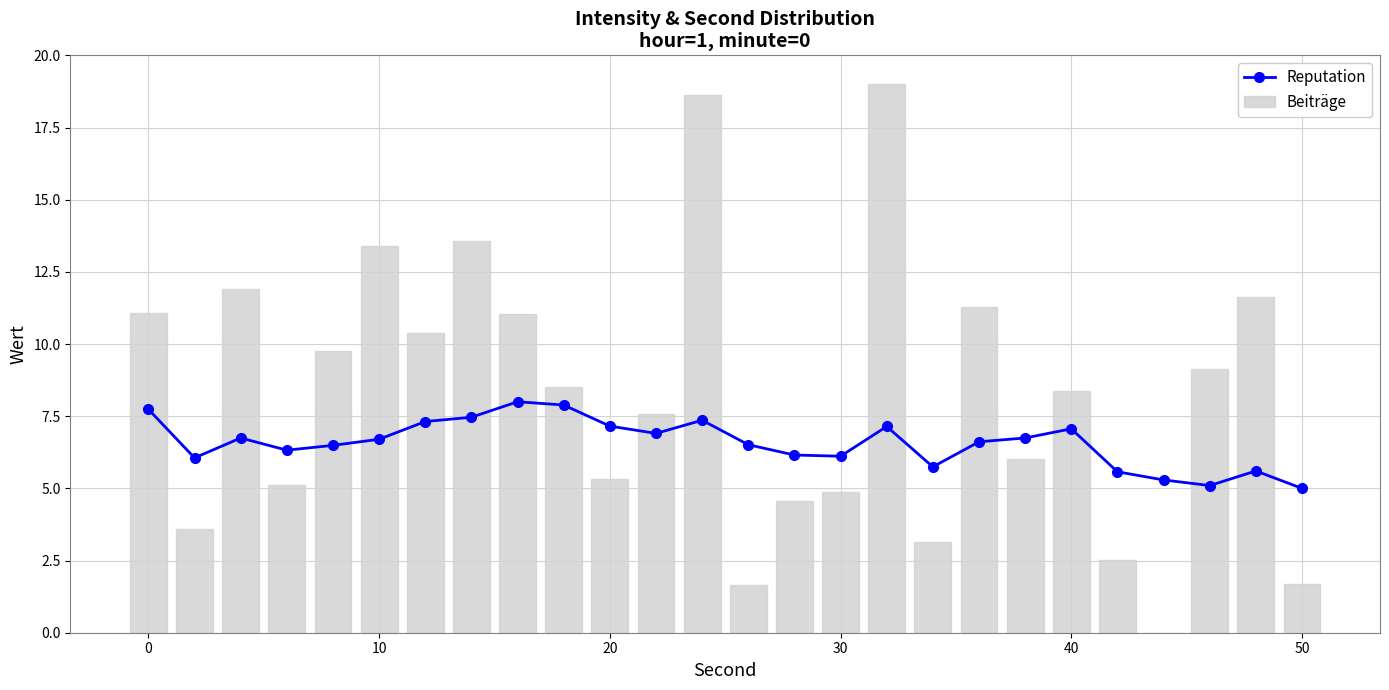

Count the number of data series in this chart.

2